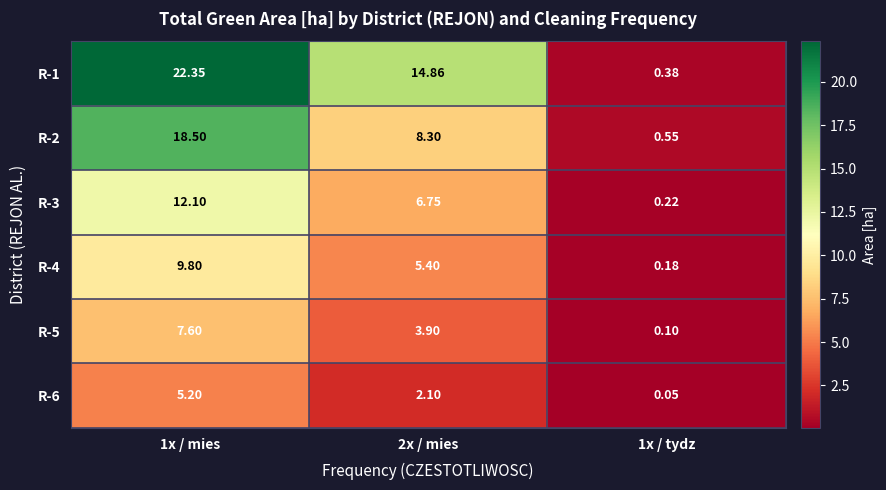

Is the value of R-2 at 2x / mies greater than the value of R-5 at 1x / tydz?

Yes